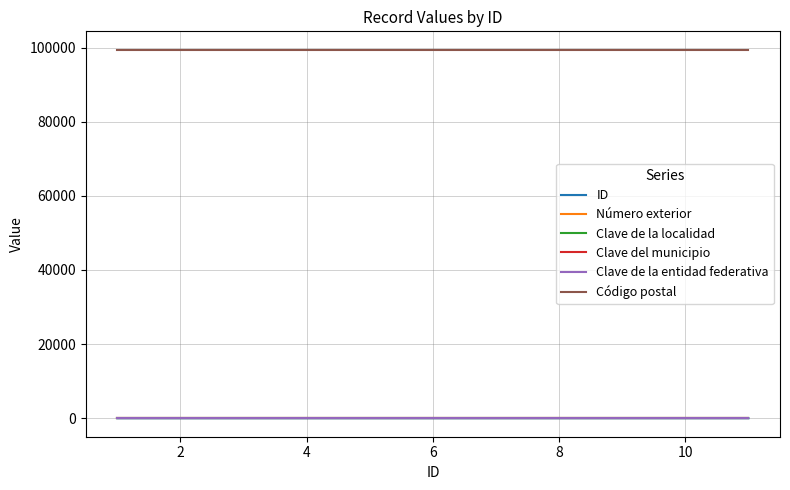

True or false: Código postal and Número exterior intersect in this chart.

False